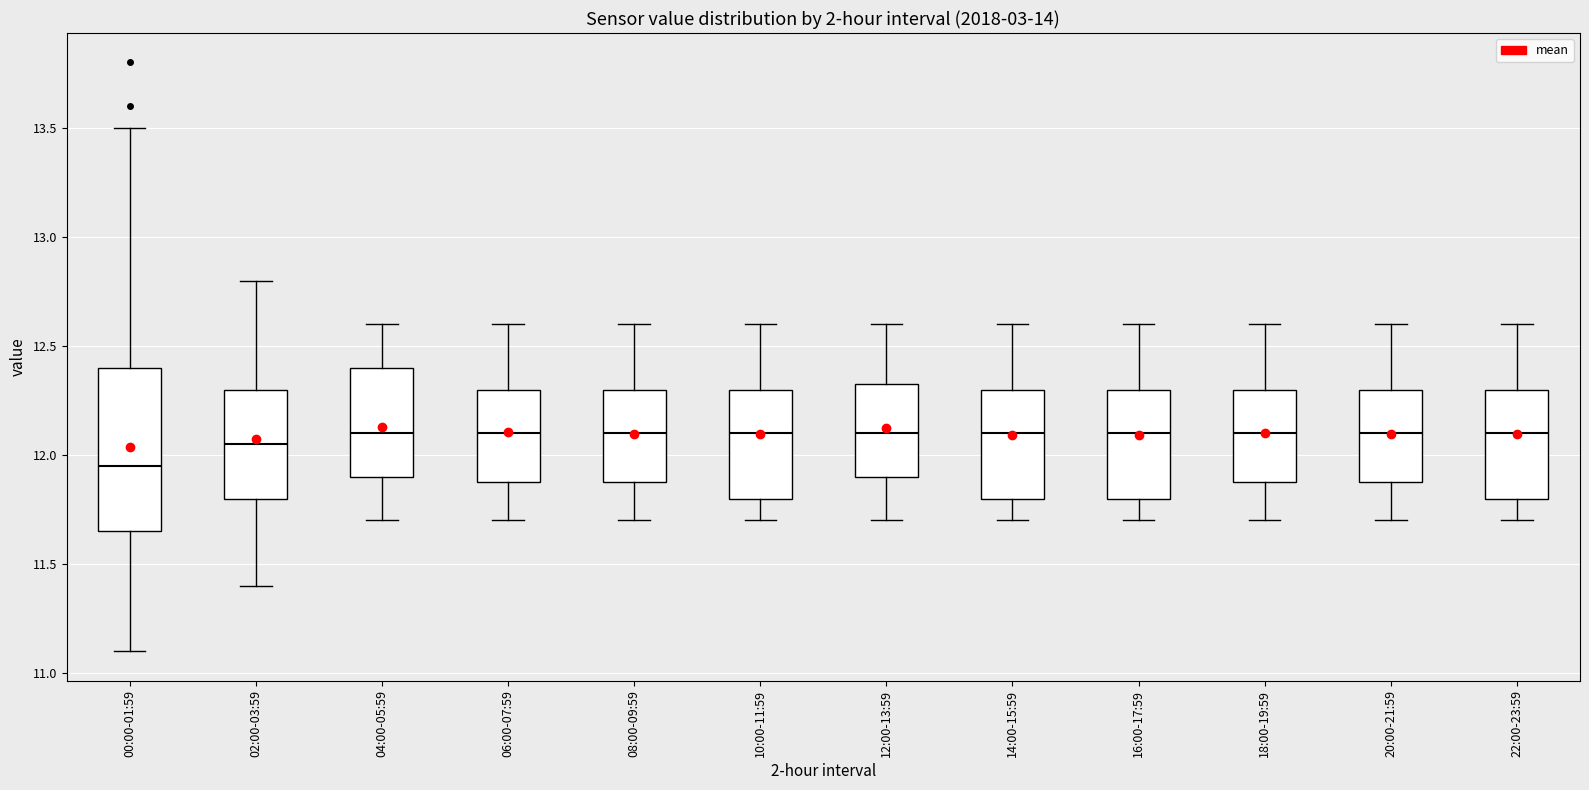

Reading left to right, read every box against the y-axis: the position of its median line, the range the box covers, and the ends of its whiskers. The values are not printed on the chart, so give them approximately, as read against the axis.

00:00-01:59: median 11.95, box 11.65 to 12.40, whiskers 11.10 to 13.50
02:00-03:59: median 12.05, box 11.80 to 12.30, whiskers 11.40 to 12.80
04:00-05:59: median 12.10, box 11.90 to 12.40, whiskers 11.70 to 12.60
06:00-07:59: median 12.10, box 11.90 to 12.30, whiskers 11.70 to 12.60
08:00-09:59: median 12.10, box 11.90 to 12.30, whiskers 11.70 to 12.60
10:00-11:59: median 12.10, box 11.80 to 12.30, whiskers 11.70 to 12.60
12:00-13:59: median 12.10, box 11.90 to 12.35, whiskers 11.70 to 12.60
14:00-15:59: median 12.10, box 11.80 to 12.30, whiskers 11.70 to 12.60
16:00-17:59: median 12.10, box 11.80 to 12.30, whiskers 11.70 to 12.60
18:00-19:59: median 12.10, box 11.90 to 12.30, whiskers 11.70 to 12.60
20:00-21:59: median 12.10, box 11.90 to 12.30, whiskers 11.70 to 12.60
22:00-23:59: median 12.10, box 11.80 to 12.30, whiskers 11.70 to 12.60